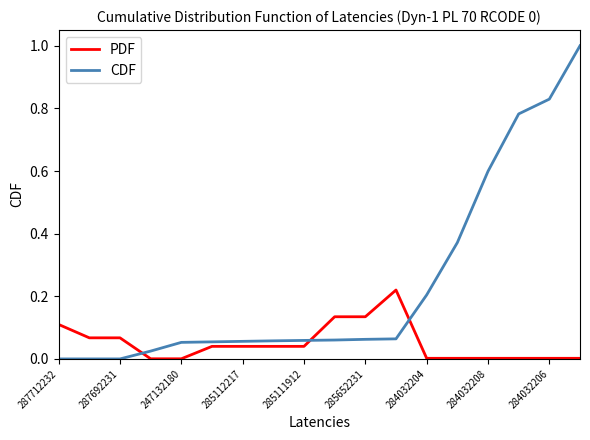

After their last crossing, which series has the higher values: CDF or PDF?

CDF